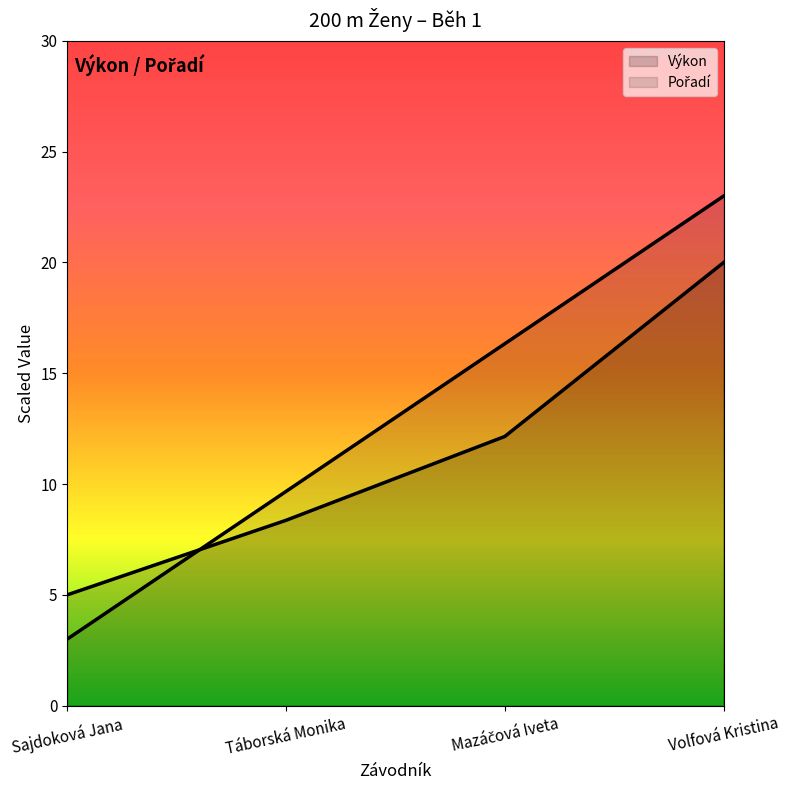

What is the difference between the second highest and minimum values in the Výkon series?

7.1